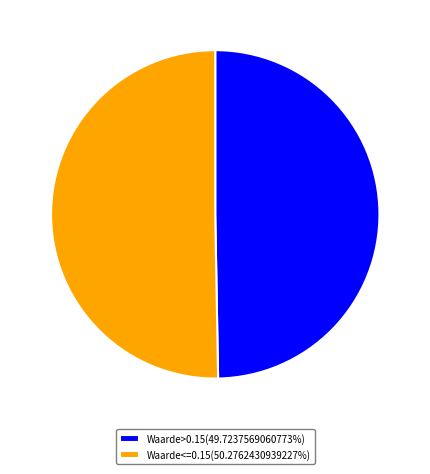

Is the sum of Waarde<=0.15(50.2762430939227%) and Waarde>0.15(49.7237569060773%) greater than half?

Yes